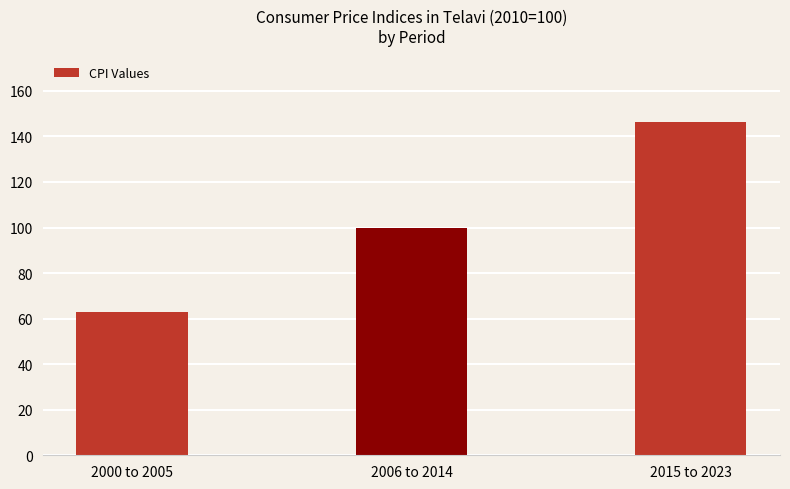

Between 2000 to 2005 and 2006 to 2014, which is larger?

2006 to 2014